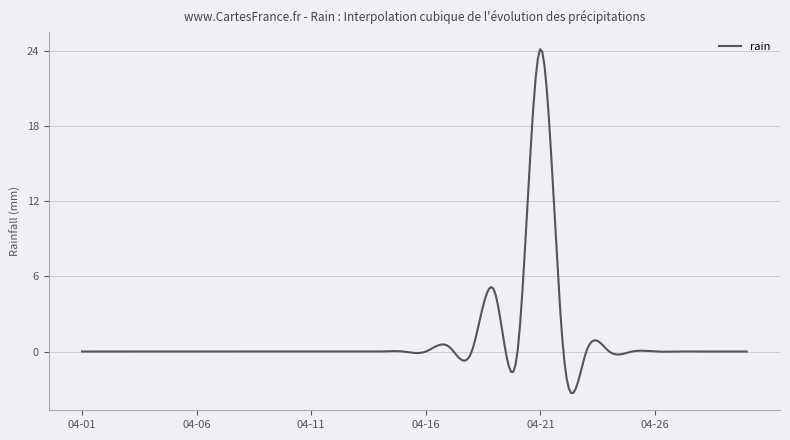

What is the difference between the maximum and minimum values?

27.5